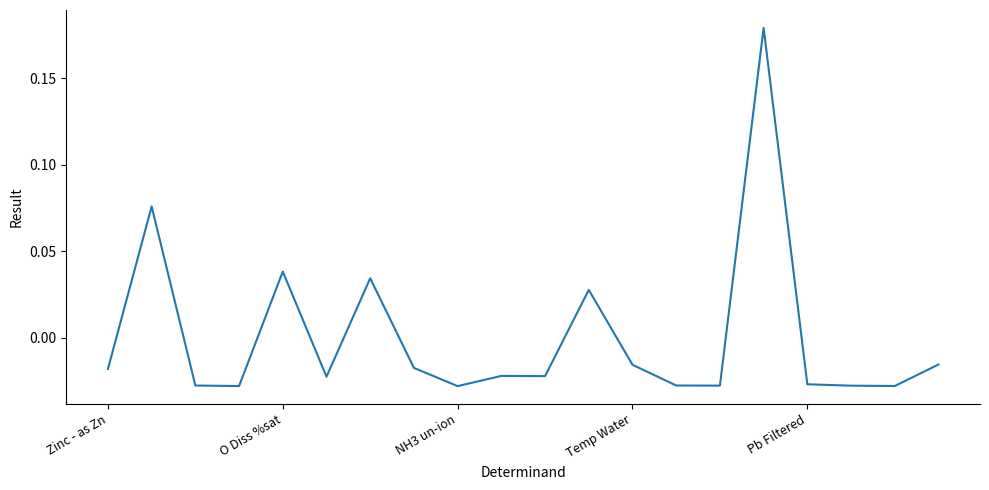

Count the number of data series in this chart.

1